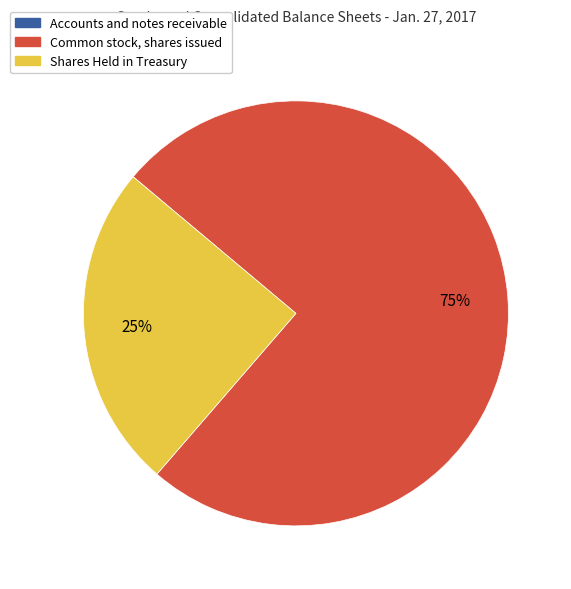

What is the ratio of the value at Shares Held in Treasury to the value at Common stock, shares issued?

0.3